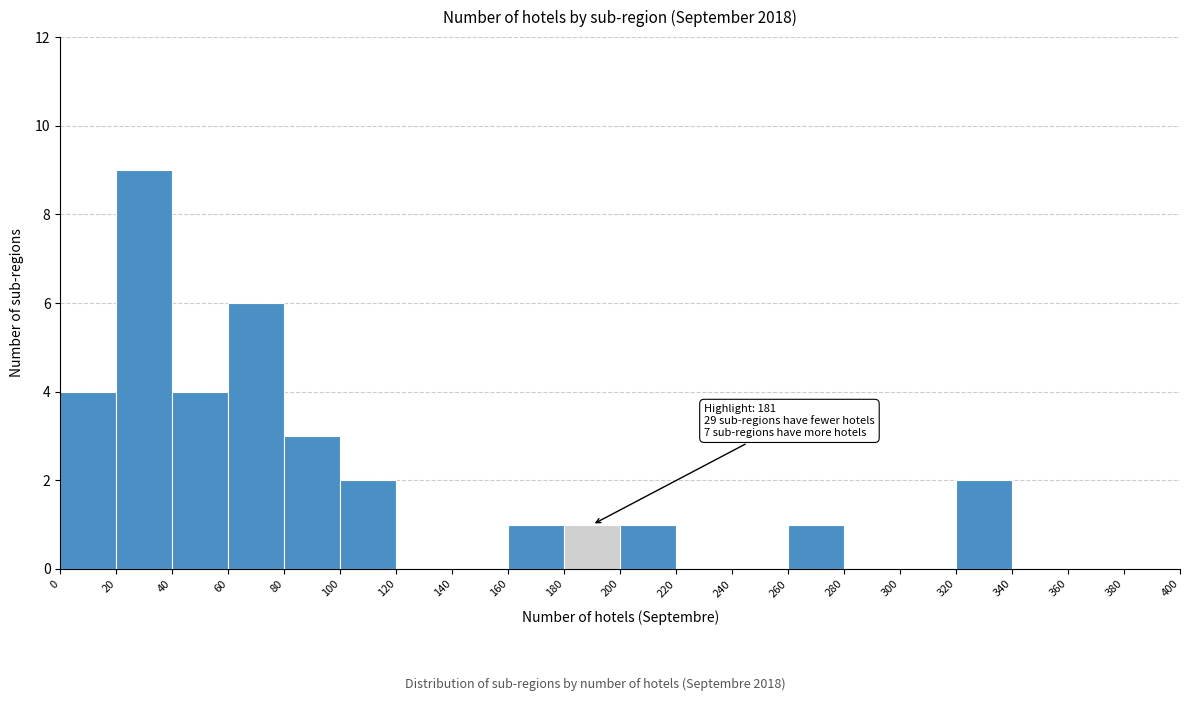

Which range on the x-axis has the tallest bar?

20 to 40